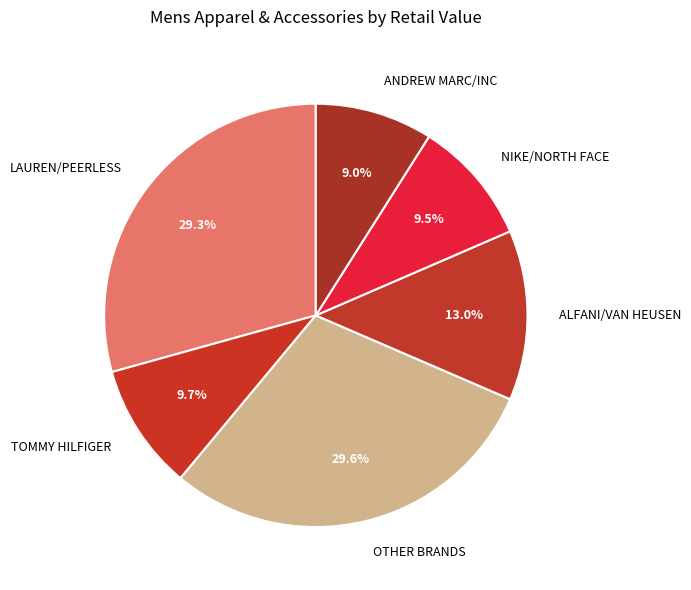

Which slice is the smallest?

ANDREW MARC/INC